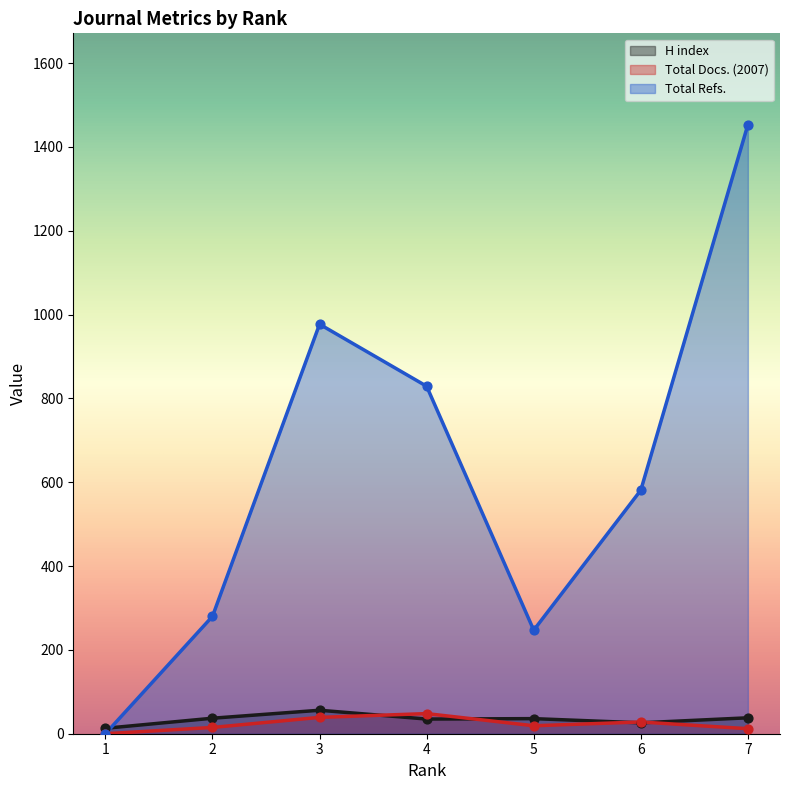

Which series contains the highest Y value?

Total Refs.